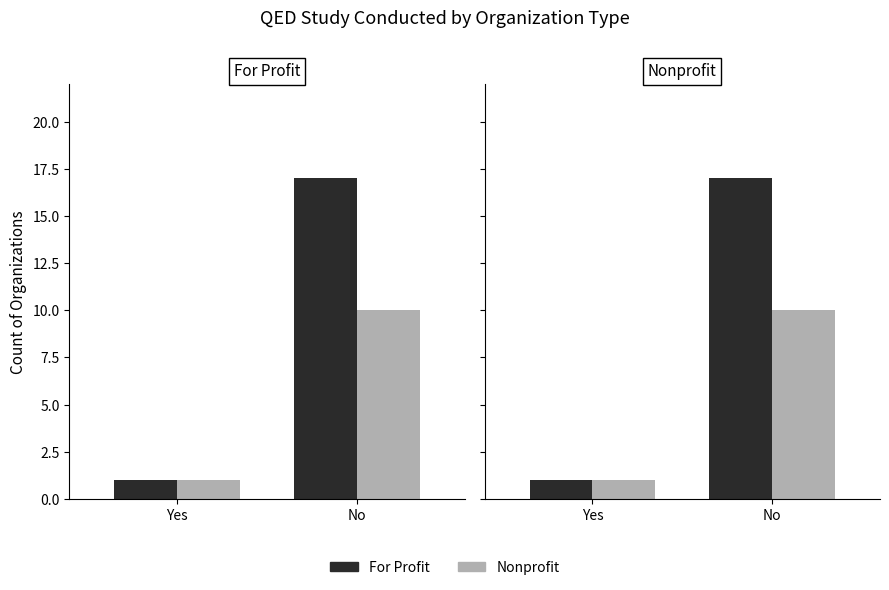

Which series has the largest total across all categories?

For Profit